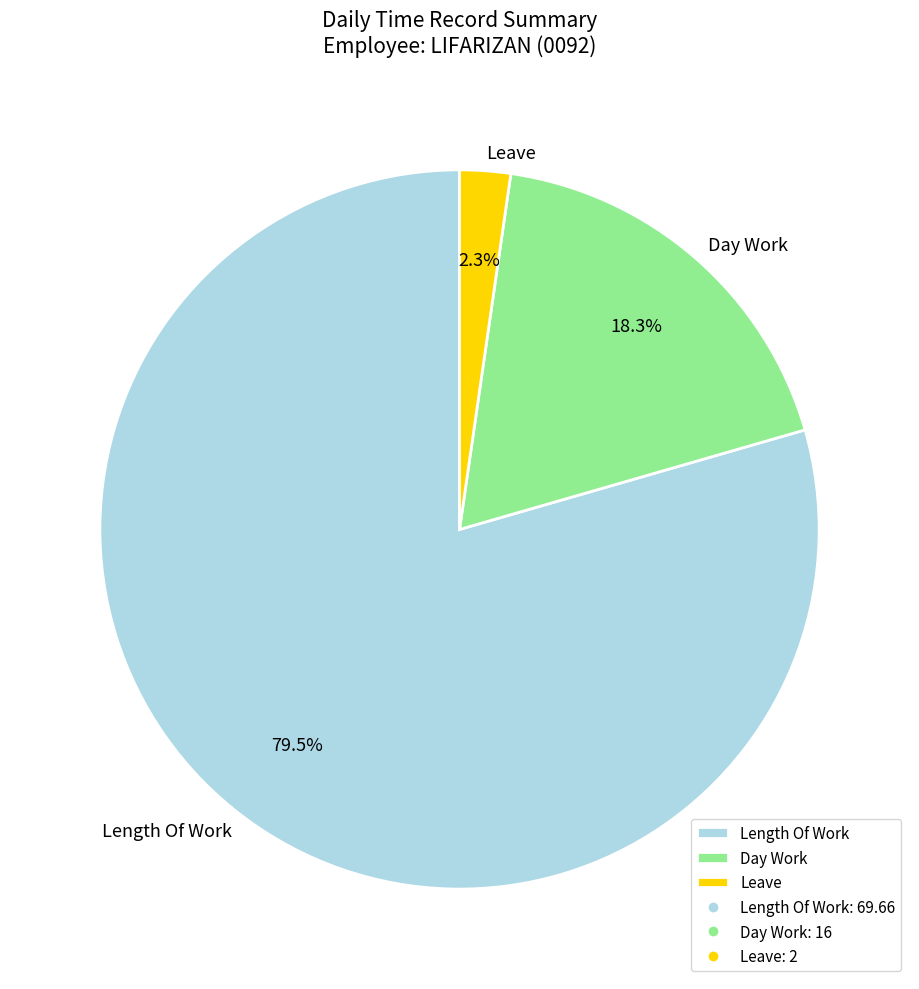

What percentage is the Leave slice, to the nearest percent?

2%